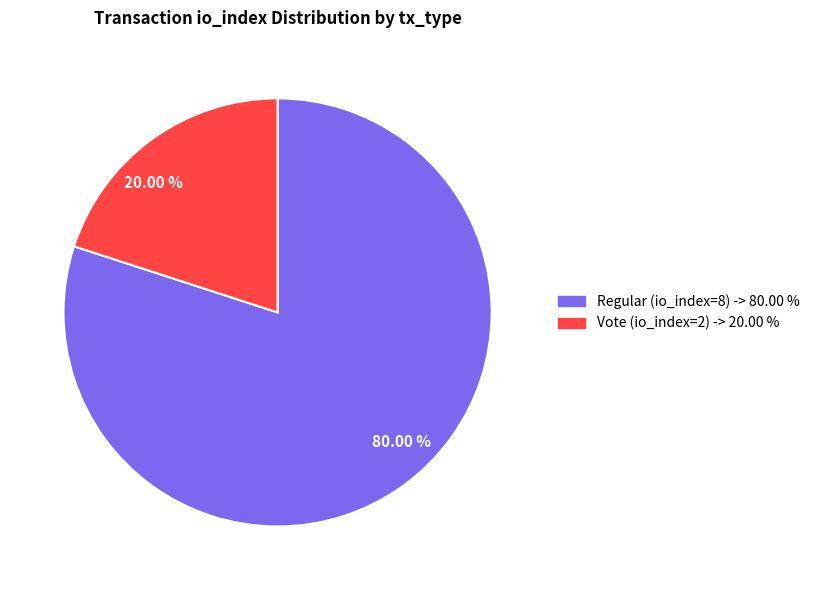

What is the ratio of the value at 80.00 % to the value at 20.00 %?

4.0